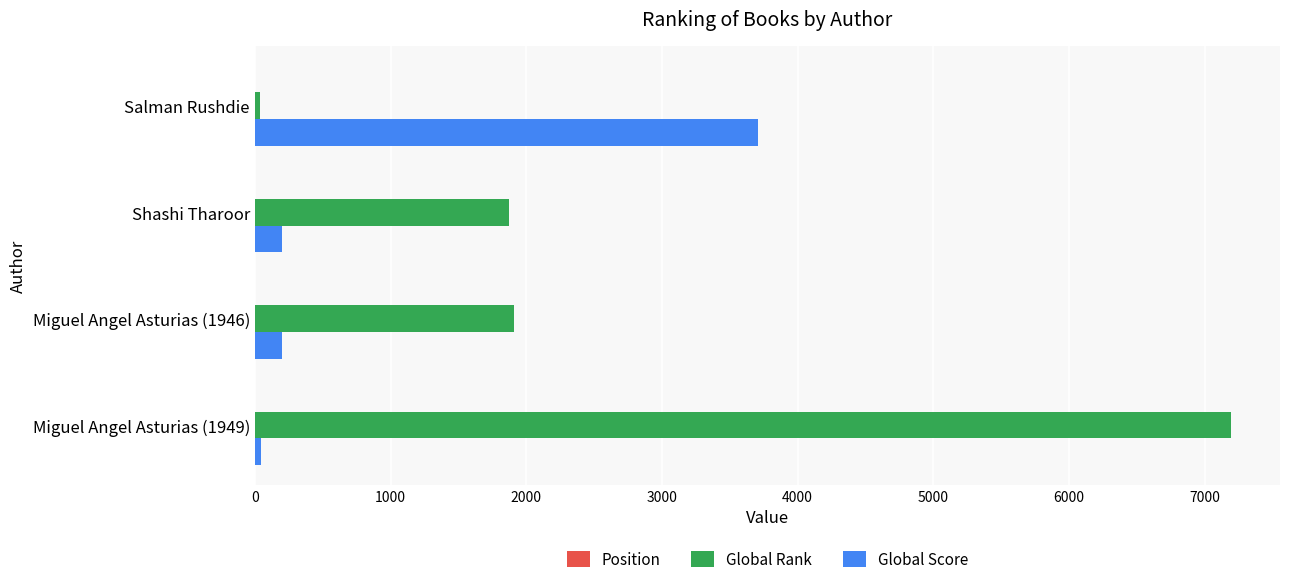

The value of Global Rank at Miguel Angel Asturias (1949) is 2915. True or false?

False